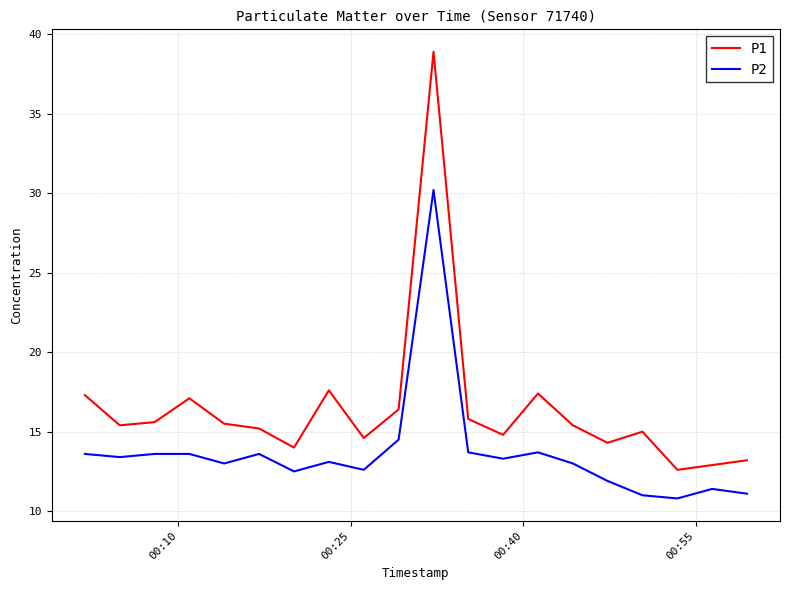

Which series has the largest range (max minus min)?

P1